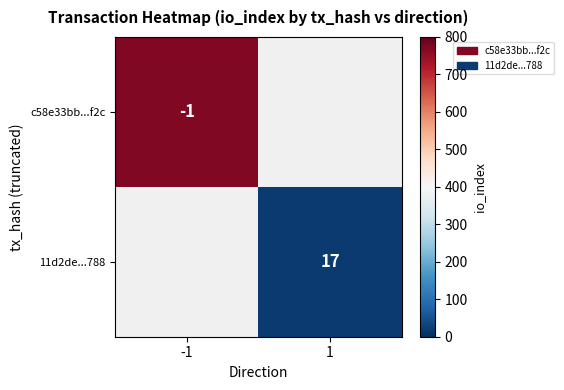

The value of 11d2de...788 at 1 is 17. True or false?

True